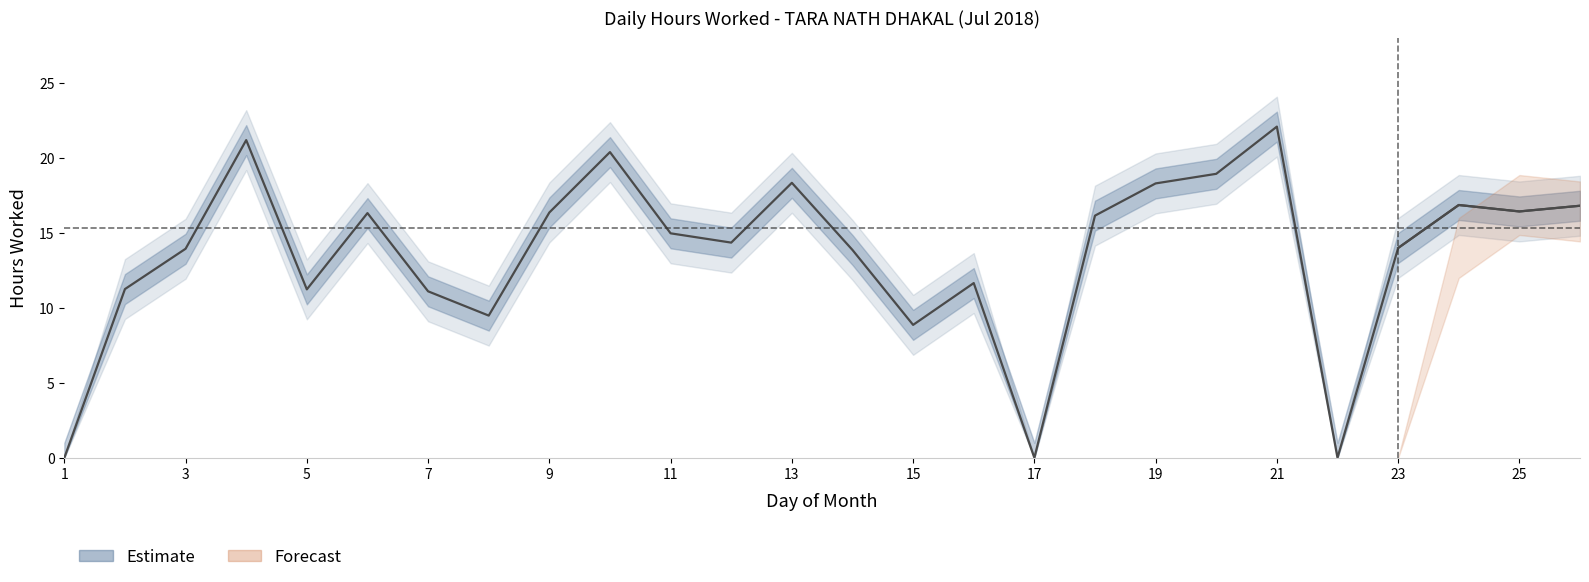

Where is the first local maximum for Lower Band?

4